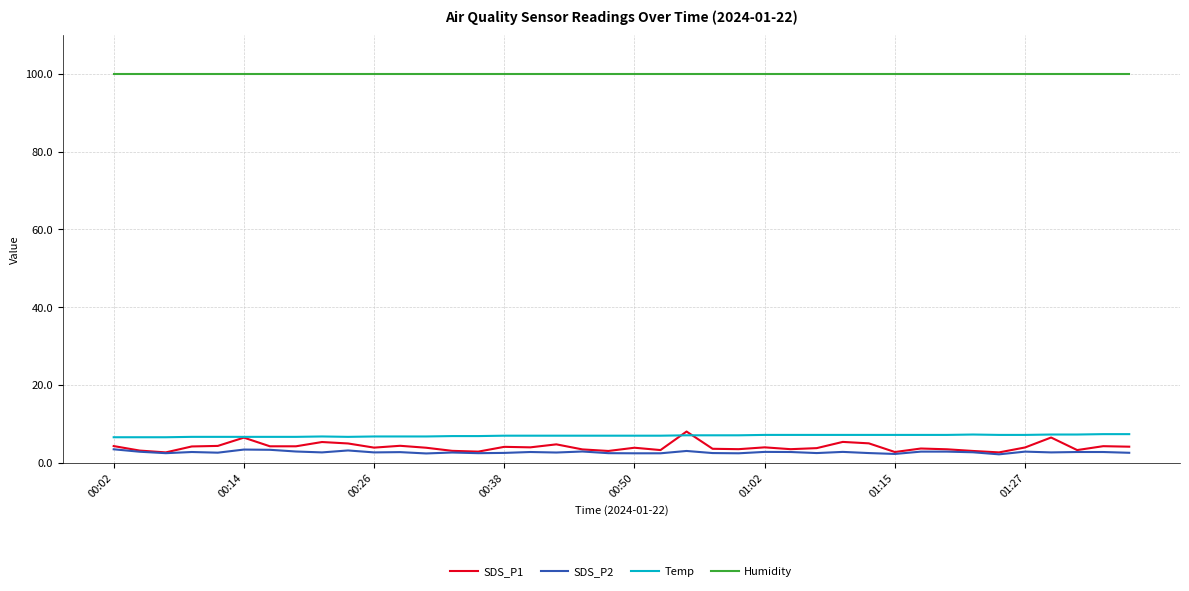

True or false: Humidity and Temp cross at least once.

False